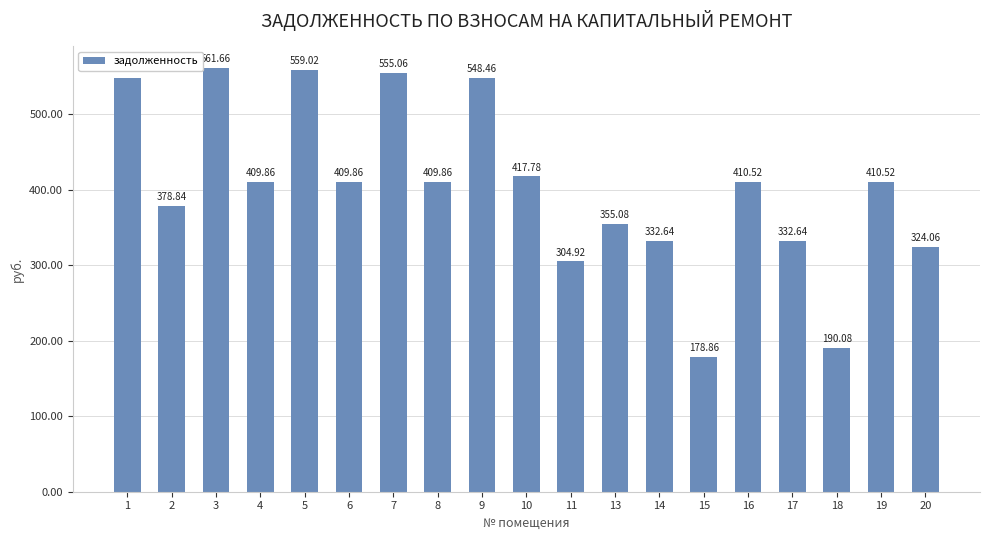

What is the sum of the values at 1 and 14?

880.4